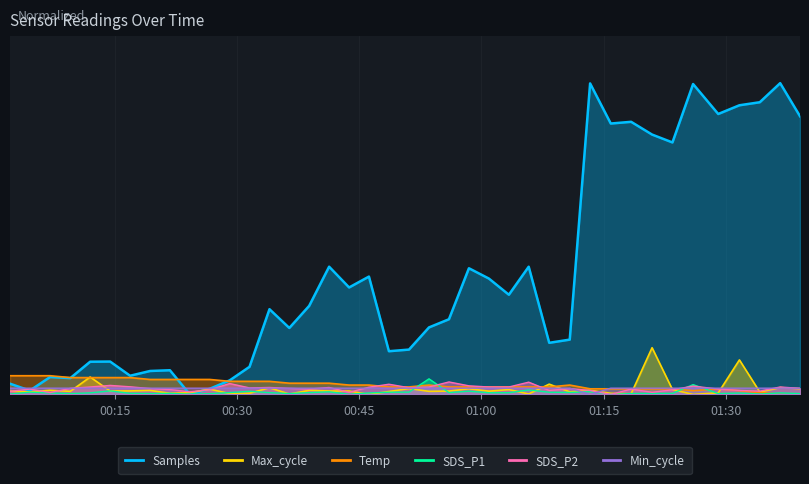

What is the difference between the maximum and second lowest values in the Max_cycle series?

0.1